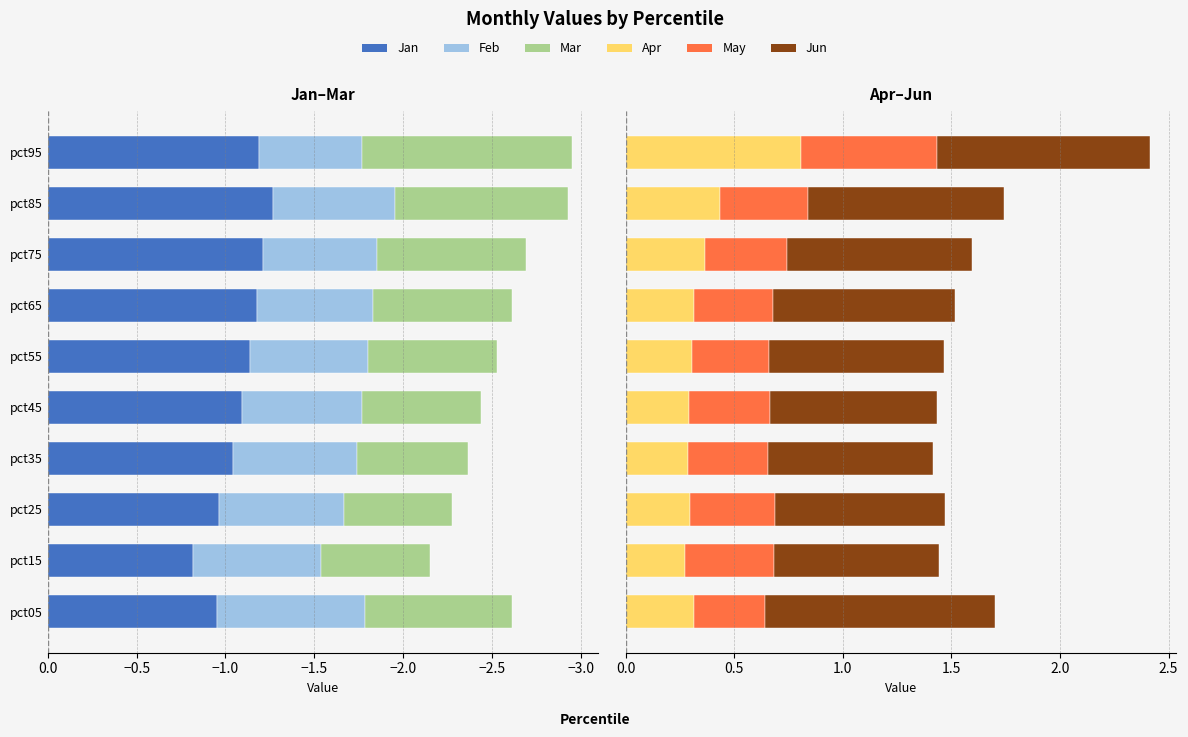

How many data points does each series have?

10